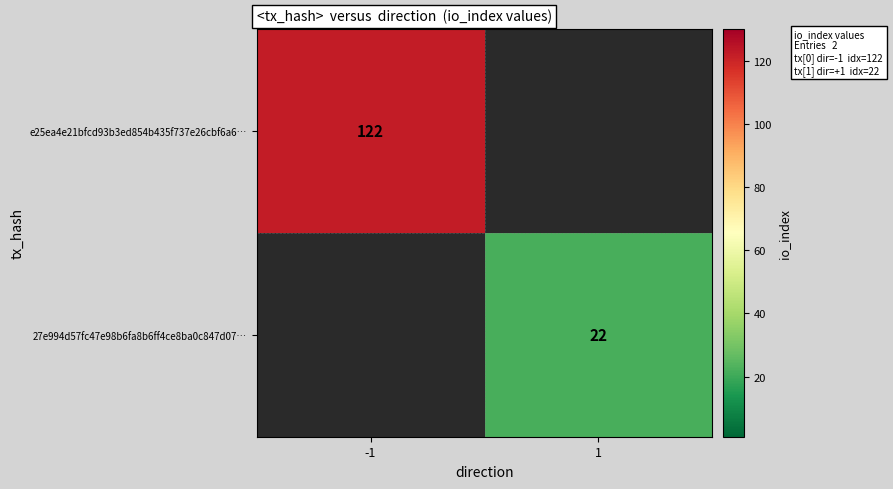

The e25ea4e21bfcd93b3ed854b435f737e26cbf6a6… series shows 24.5 at -1. True or false?

False